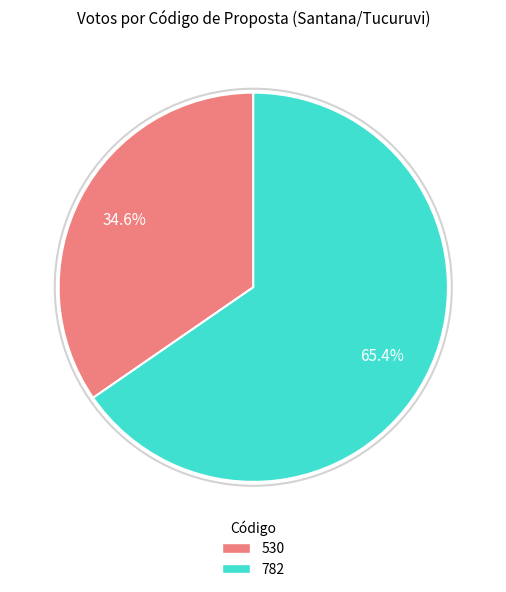

What is the largest slice in the pie chart?

782